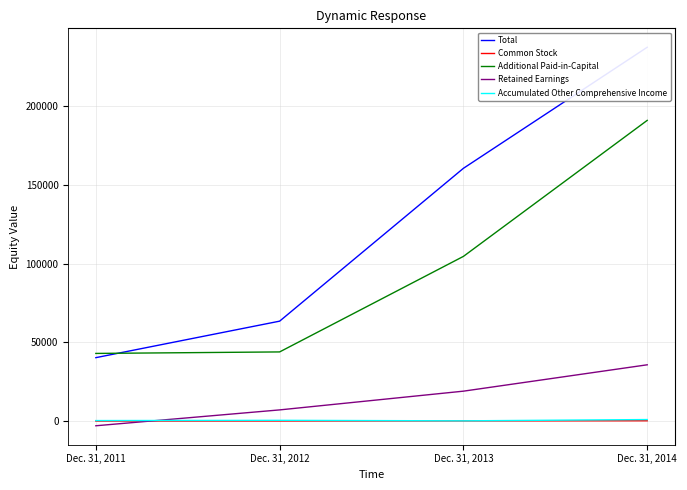

True or false: Additional Paid-in-Capital and Total cross at least once.

True